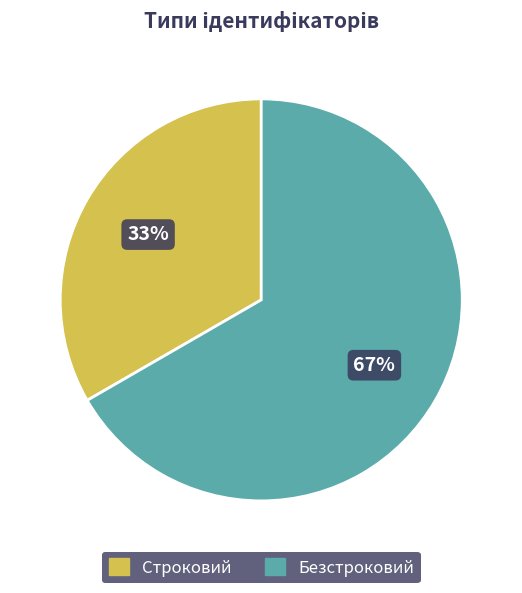

Which category has the smallest portion of the pie?

Строковий